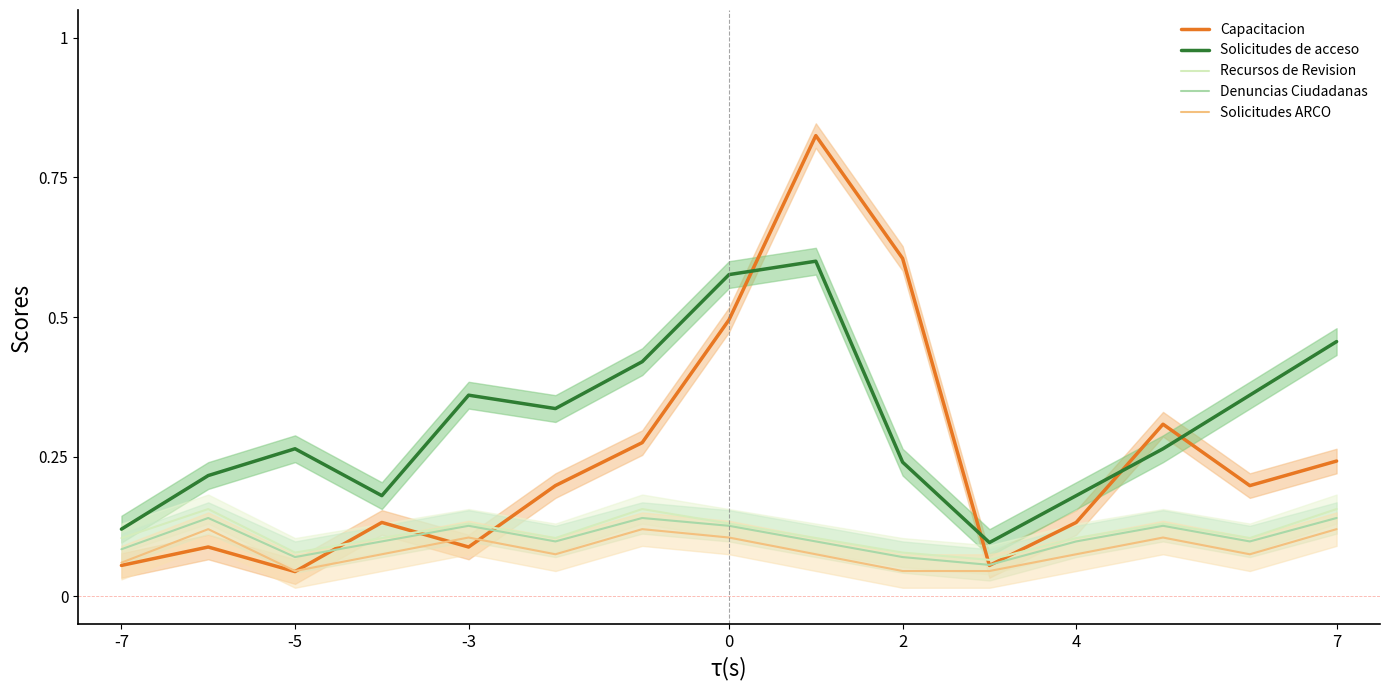

True or false: Recursos de Revision and Denuncias Ciudadanas intersect in this chart.

False